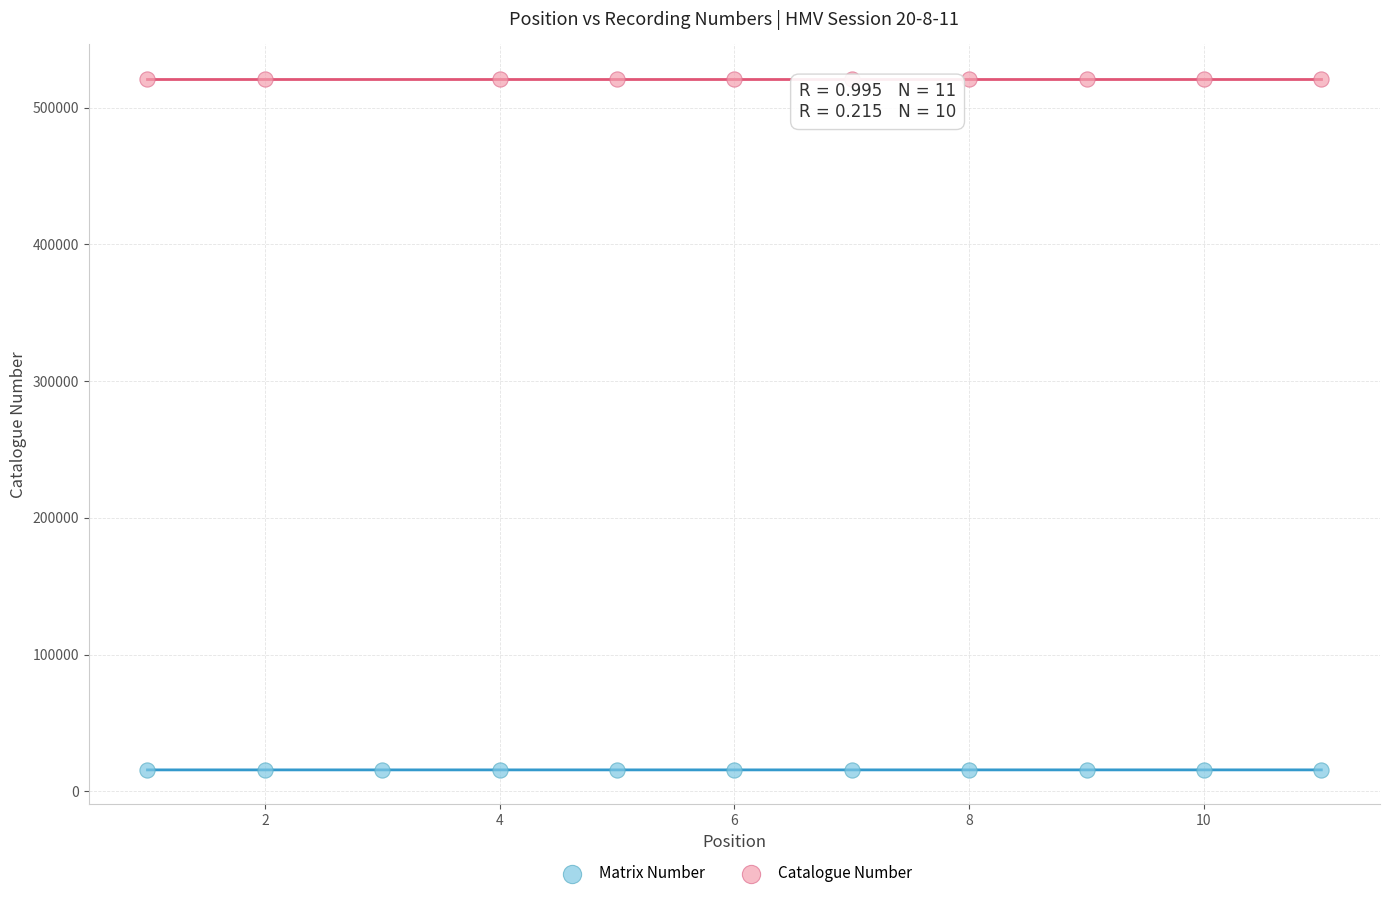

Which series reaches the minimum Y coordinate?

Matrix Number